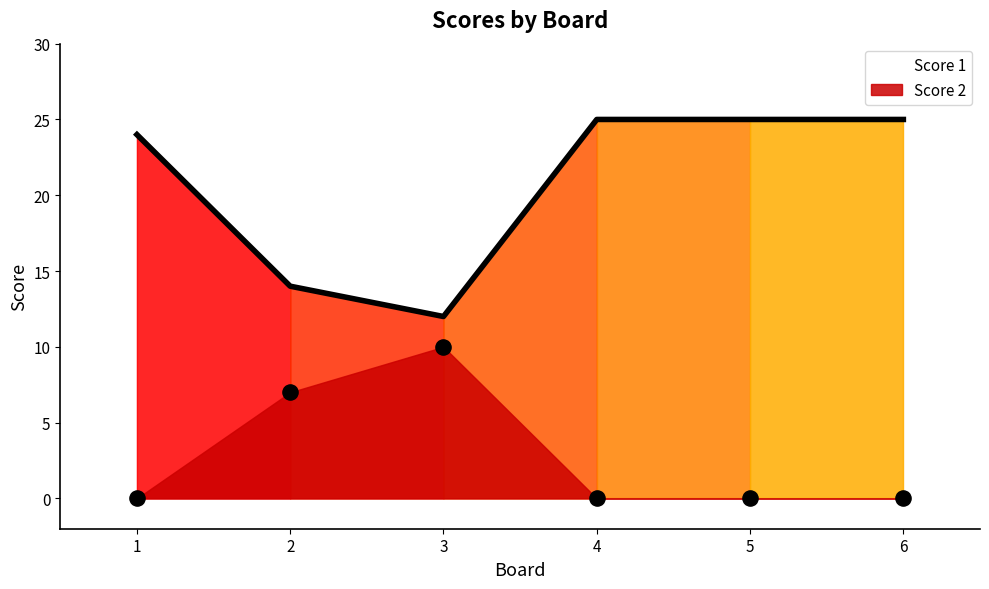

At which category is the sum across all series the highest?

4